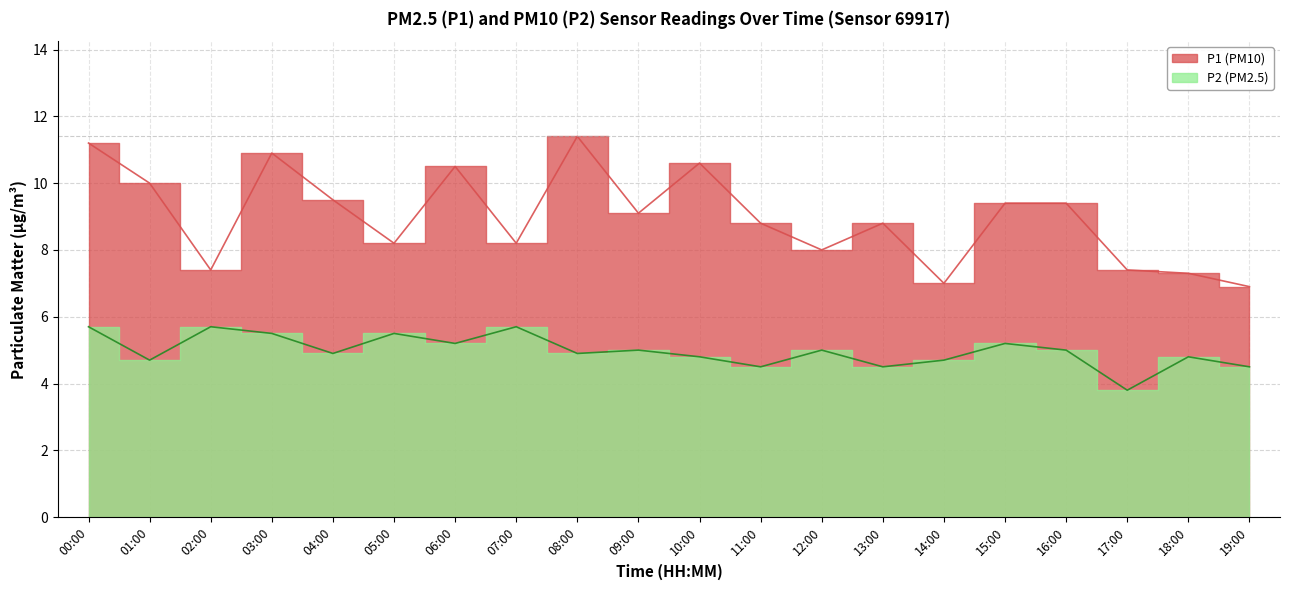

In P1, how many points are lower than both neighbors (excluding endpoints)?

6